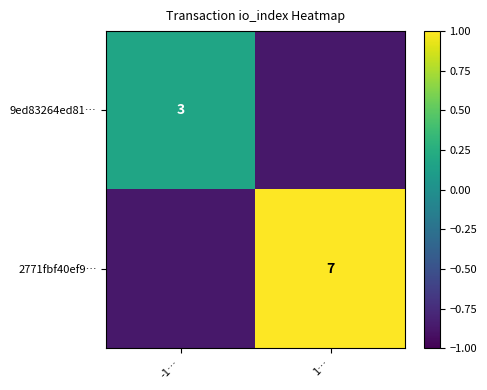

How many distinct data groups are displayed?

2